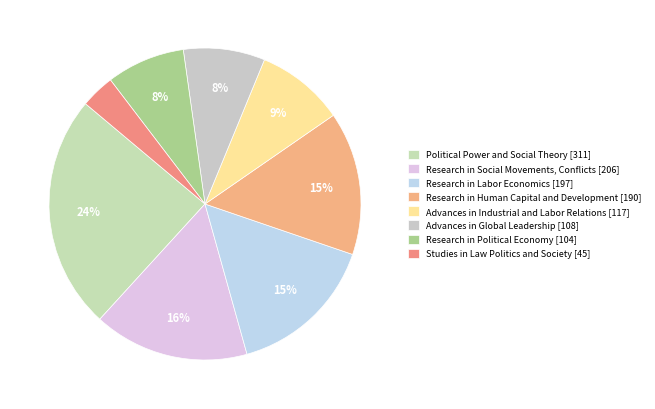

What percentage is the Advances in Industrial and Labor Relations slice, to the nearest percent?

9%